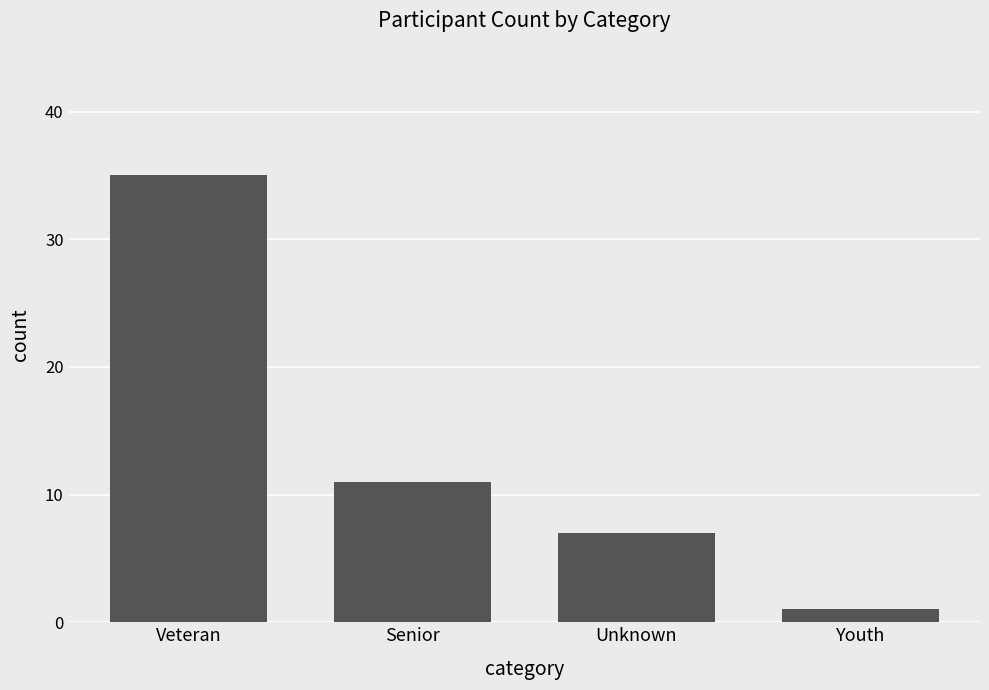

Rank the categories by value from highest to lowest.

Veteran, Senior, Unknown, Youth